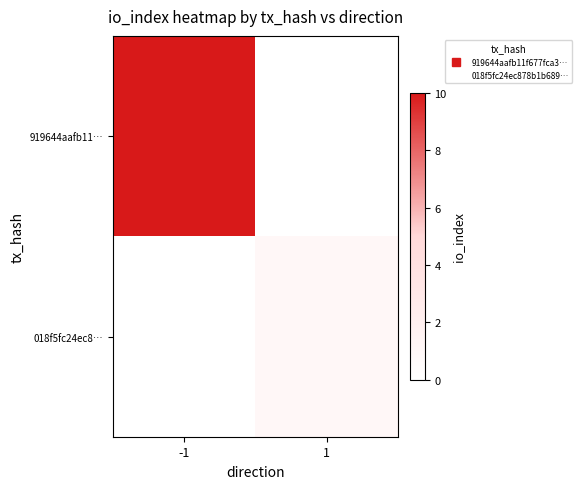

Which category has the highest value across all series?

-1